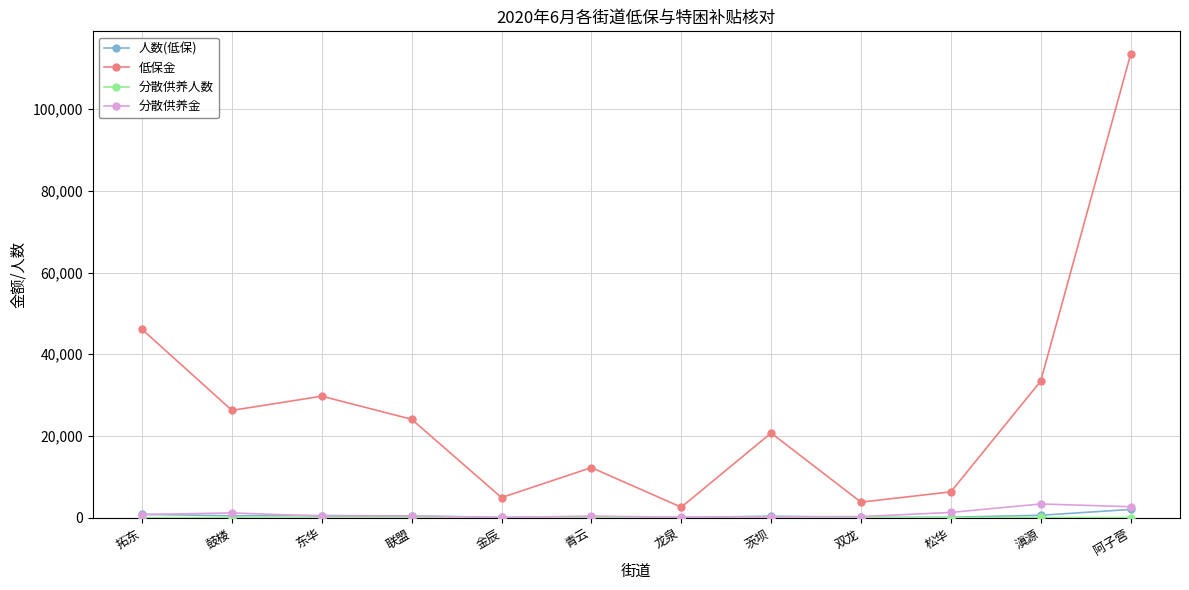

Is the value of 分散供养金 at 青云 greater than the value of 低保金 at 松华?

No